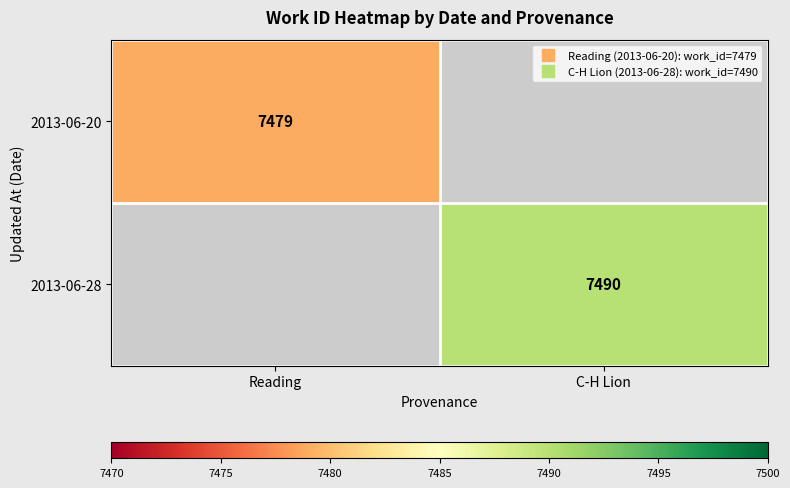

Which has a higher value, Reading or C-H Lion?

C-H Lion